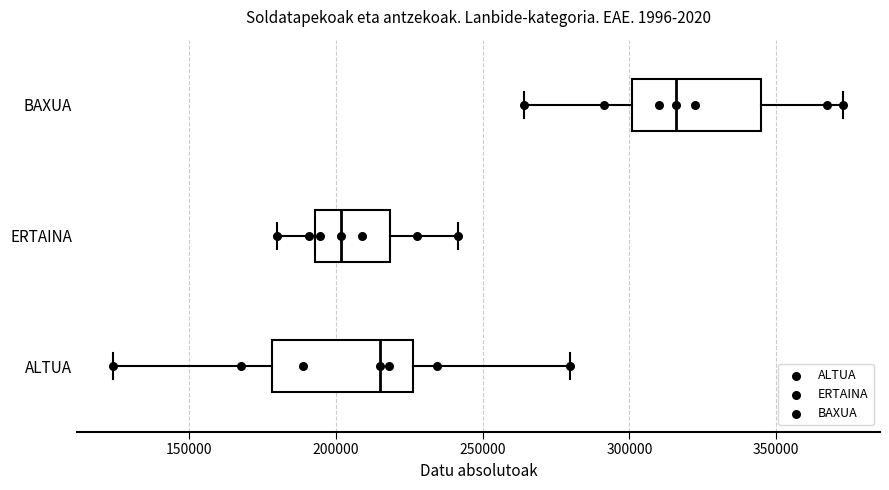

Where does the right whisker of the box for ALTUA end on the x-axis? The values are not printed on the chart, so give them approximately, as read against the axis.

280000